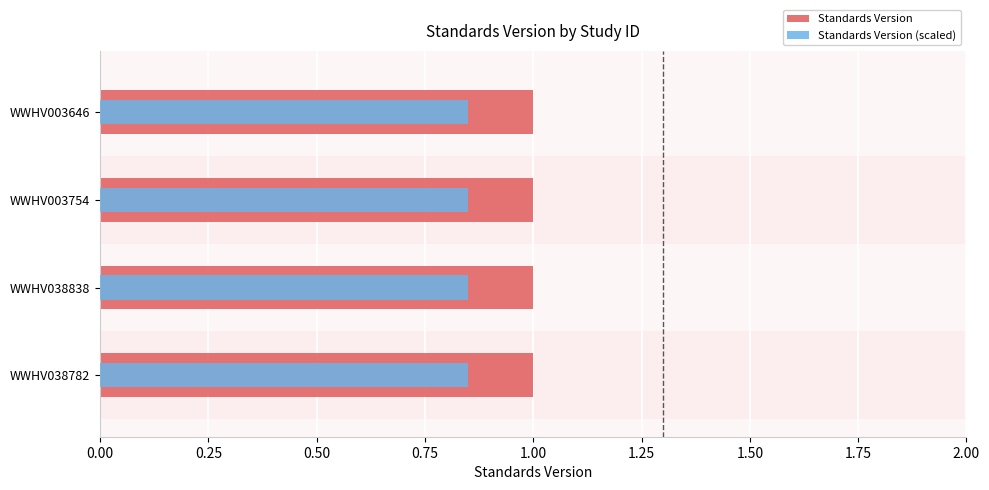

What is the difference between the highest and lowest values at 0.25?

0.2